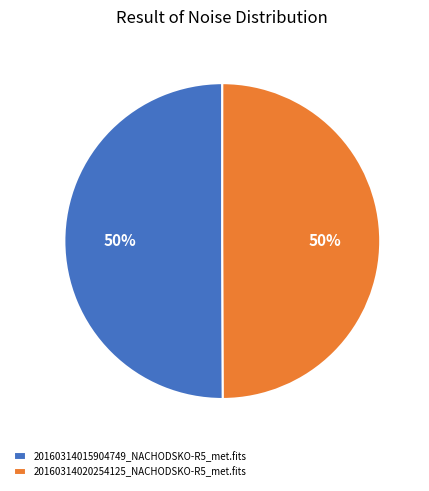

Approximately how many times larger is the value at 20160314020254125_NACHODSKO-R5_met.fits compared to 20160314015904749_NACHODSKO-R5_met.fits?

1.0